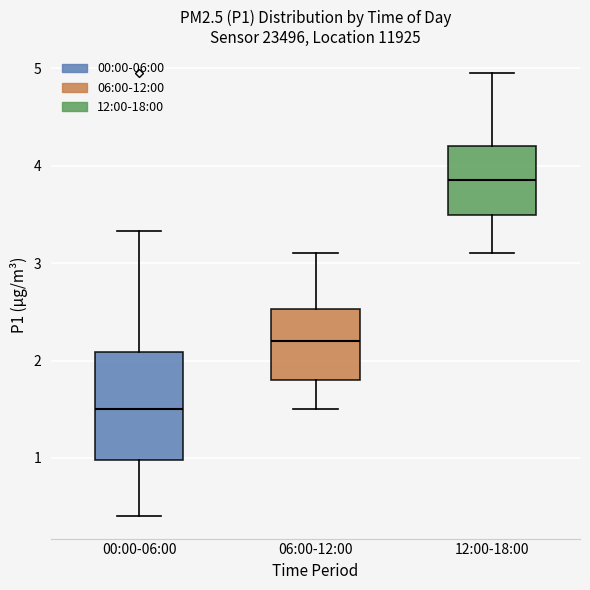

Reading left to right, transcribe this box plot: for each box, give where its median line is, the range the box spans, and where its two whiskers end, as read against the y-axis. The values are not printed on the chart, so give them approximately, as read against the axis.

00:00-06:00: median 1.5, box 1.0 to 2.1, whiskers 0.4 to 3.3
06:00-12:00: median 2.2, box 1.8 to 2.5, whiskers 1.5 to 3.1
12:00-18:00: median 3.9, box 3.5 to 4.2, whiskers 3.1 to 5.0